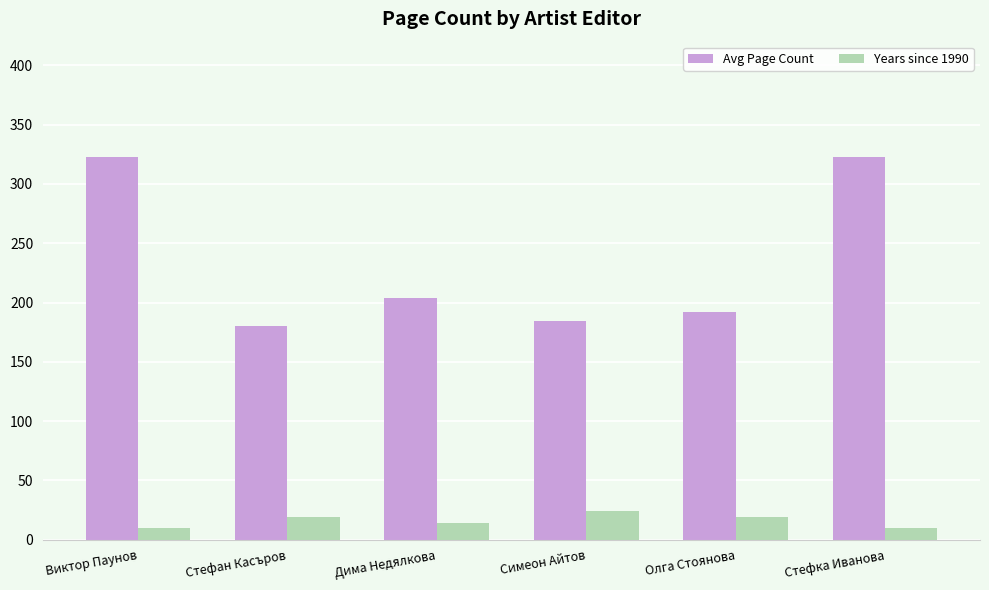

What is the label of the 3rd bar from the left?

Дима Недялкова